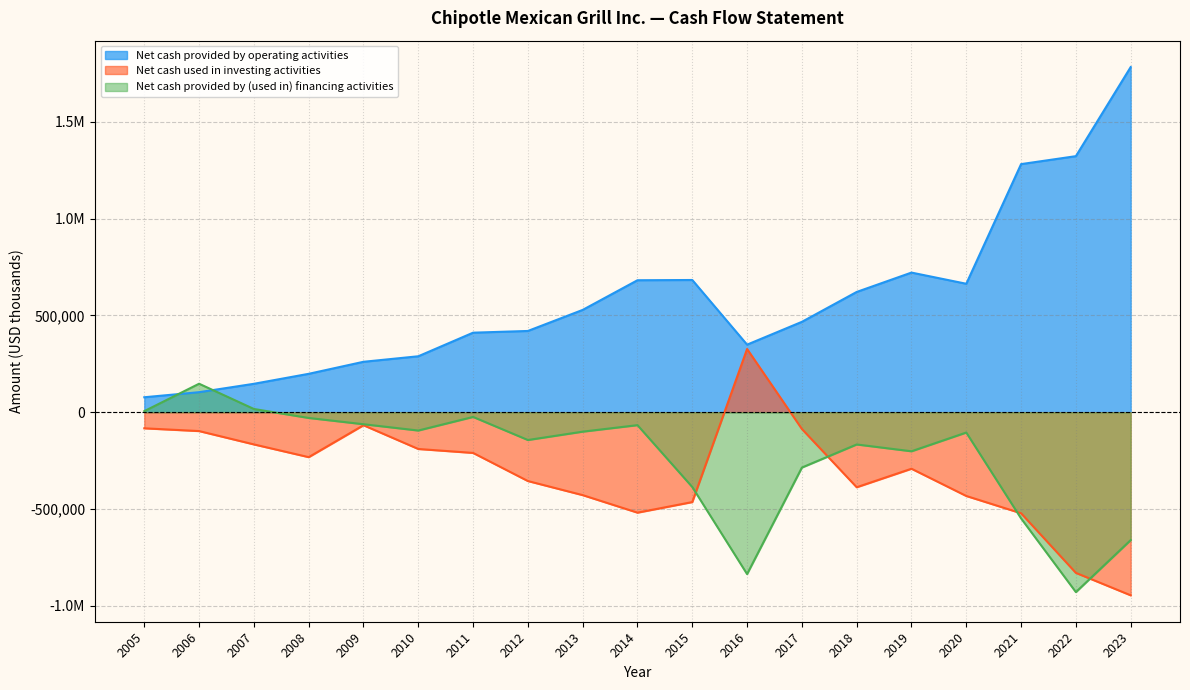

What is the total value across all series at 2019?

227923